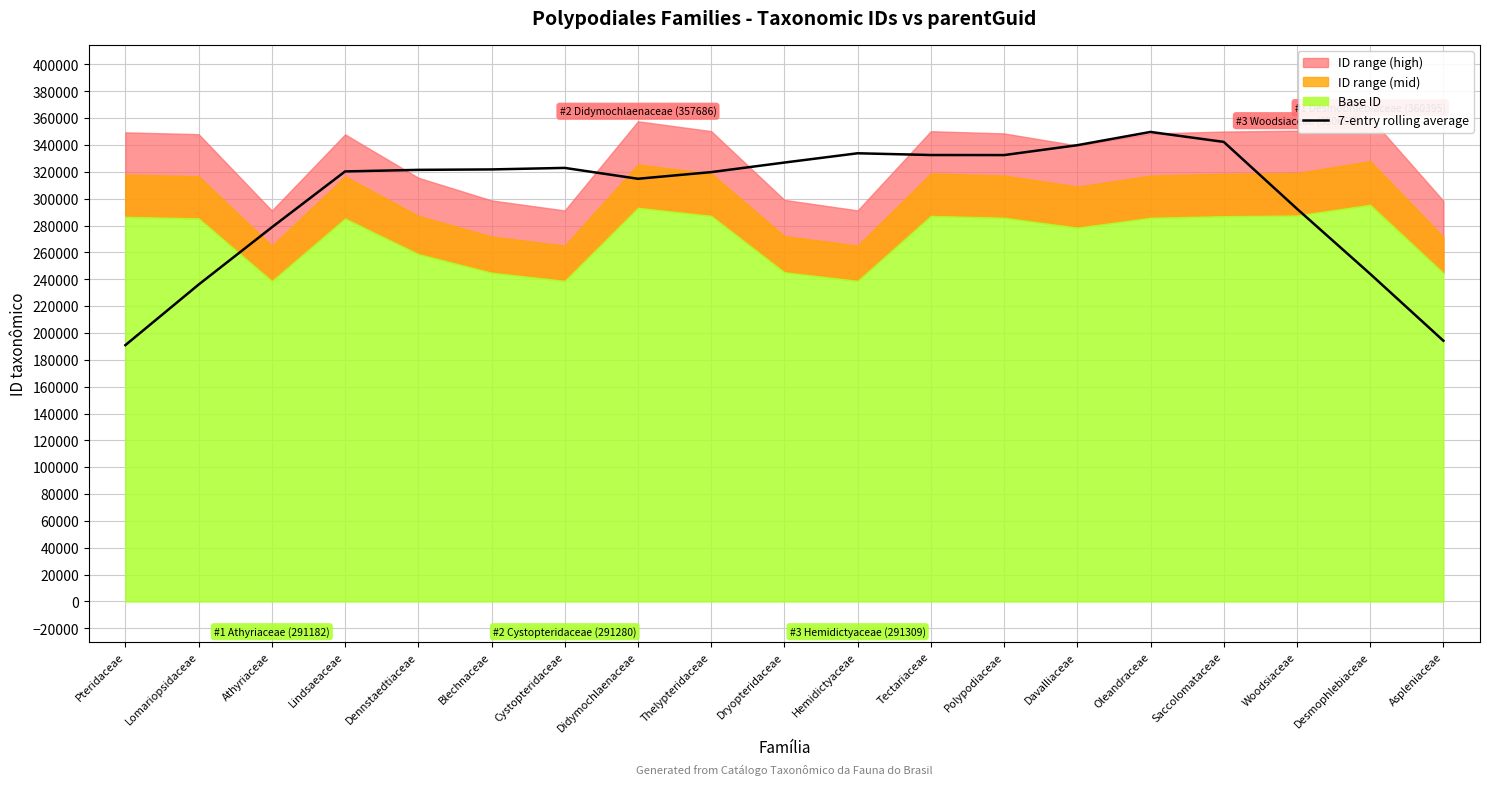

Rank the categories by value from lowest to highest.

Pteridaceae, Aspleniaceae, Lomariopsidaceae, Desmophlebiaceae, Athyriaceae, Woodsiaceae, Didymochlaenaceae, Thelypteridaceae, Lindsaeaceae, Dennstaedtiaceae, Blechnaceae, Cystopteridaceae, Dryopteridaceae, Polypodiaceae, Tectariaceae, Hemidictyaceae, Davalliaceae, Saccolomataceae, Oleandraceae